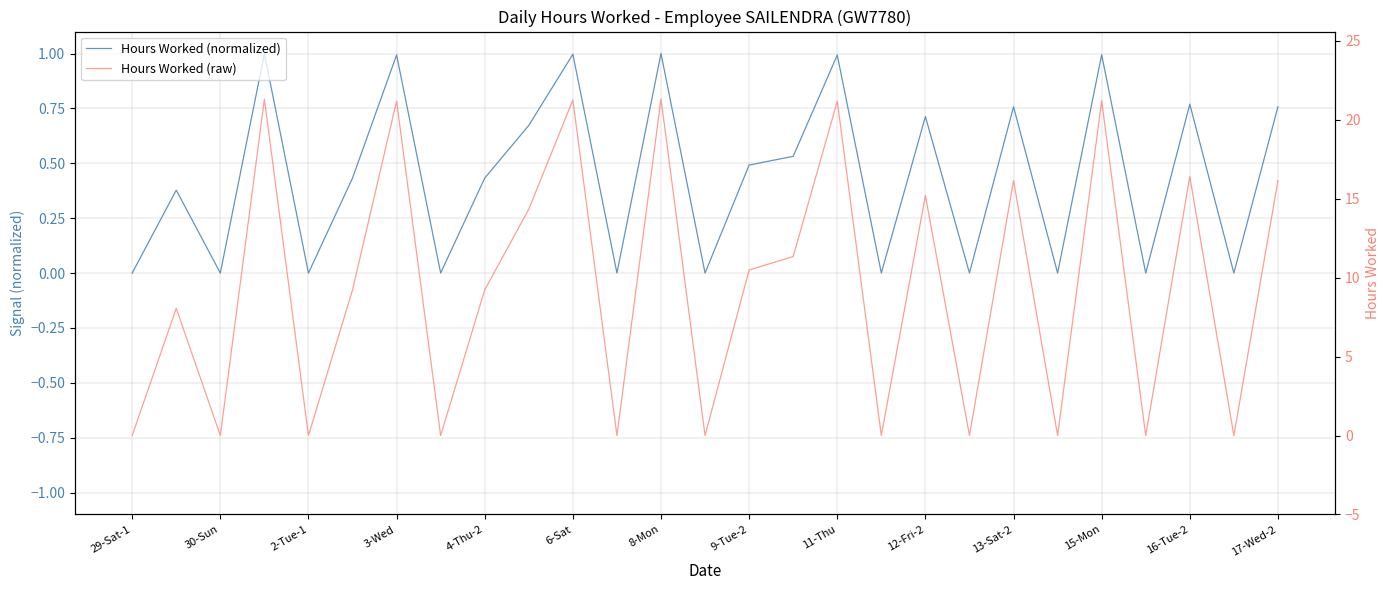

Which series changed the most between 3-Wed and 16?

Hours Worked (raw)